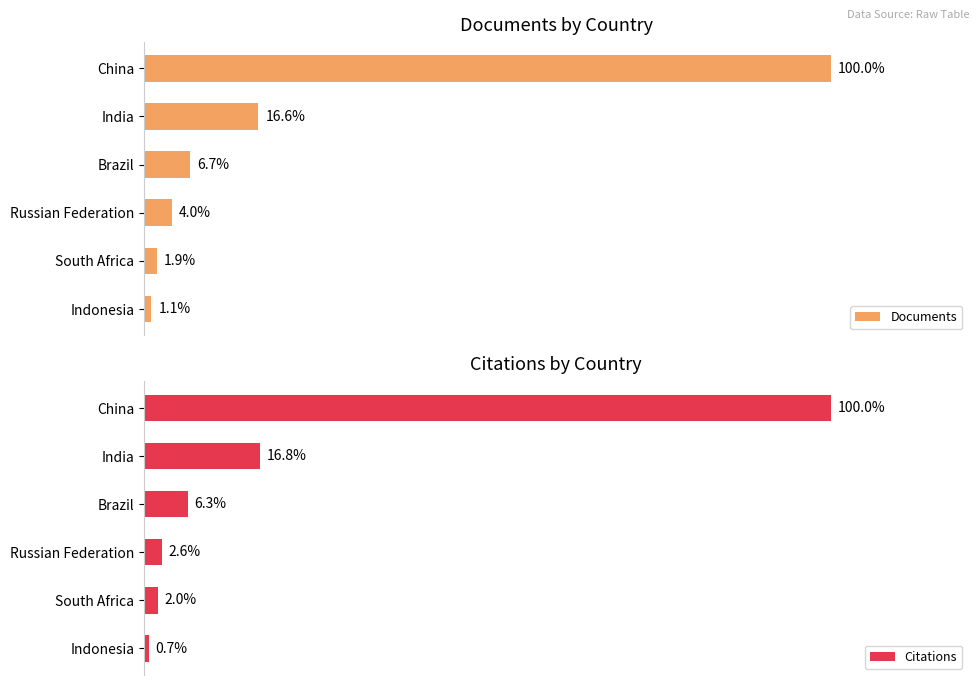

List the labels in order of Citations value, smallest first.

Indonesia, South Africa, Russian Federation, Brazil, India, China